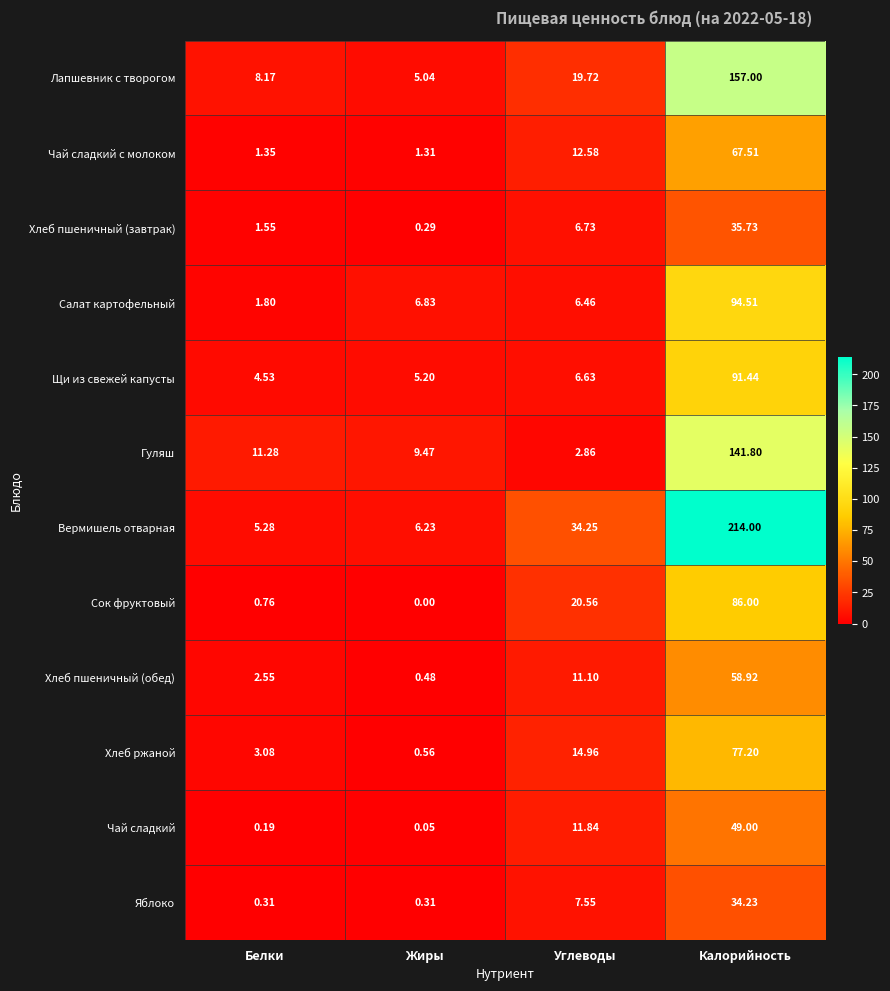

Between Белки and Калорийность, which series saw the biggest shift?

Вермишель отварная